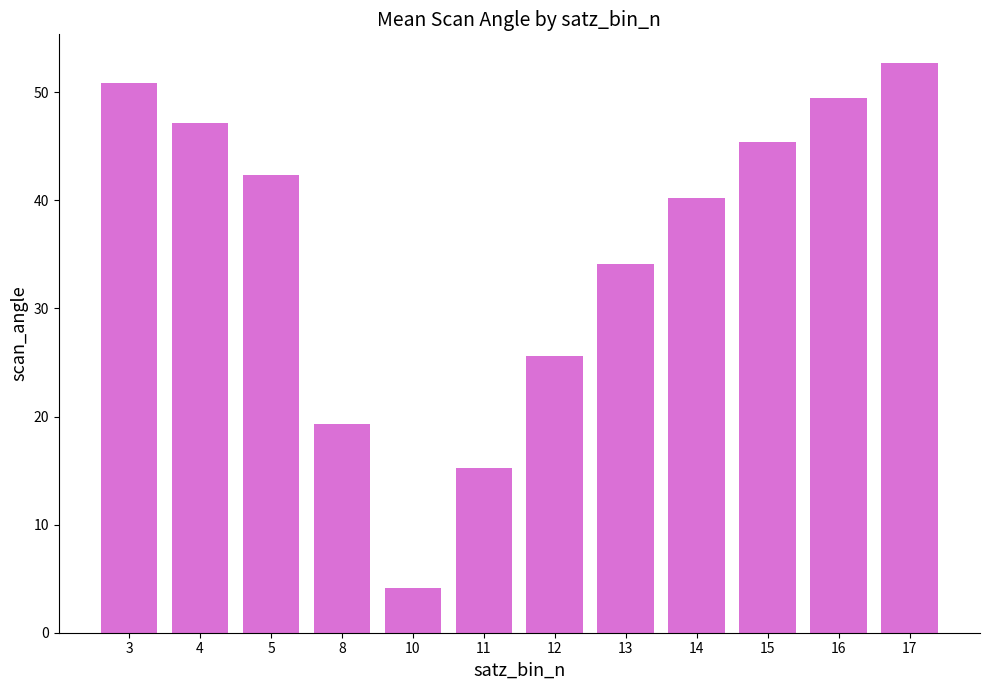

Reading left to right, transcribe all the data shown in this chart.

3=50.8	4=47.2	5=42.4	8=19.3	10=4.1	11=15.2	12=25.6	13=34.2	14=40.2	15=45.4	16=49.5	17=52.7